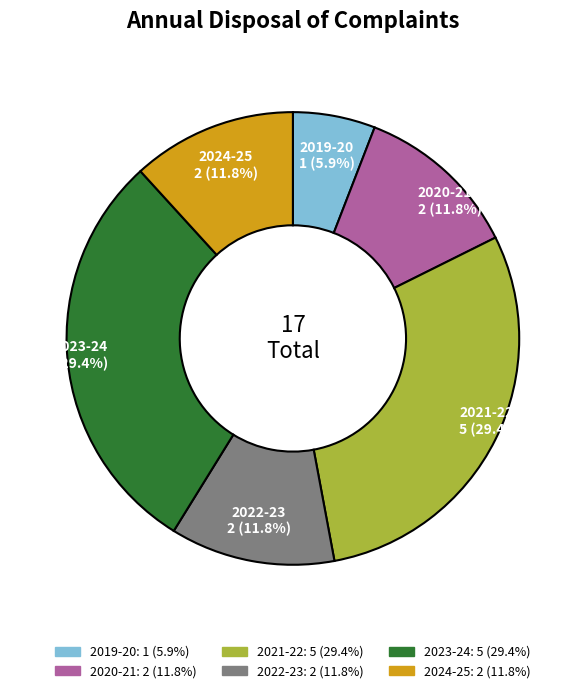

Is there a majority slice in this chart?

No